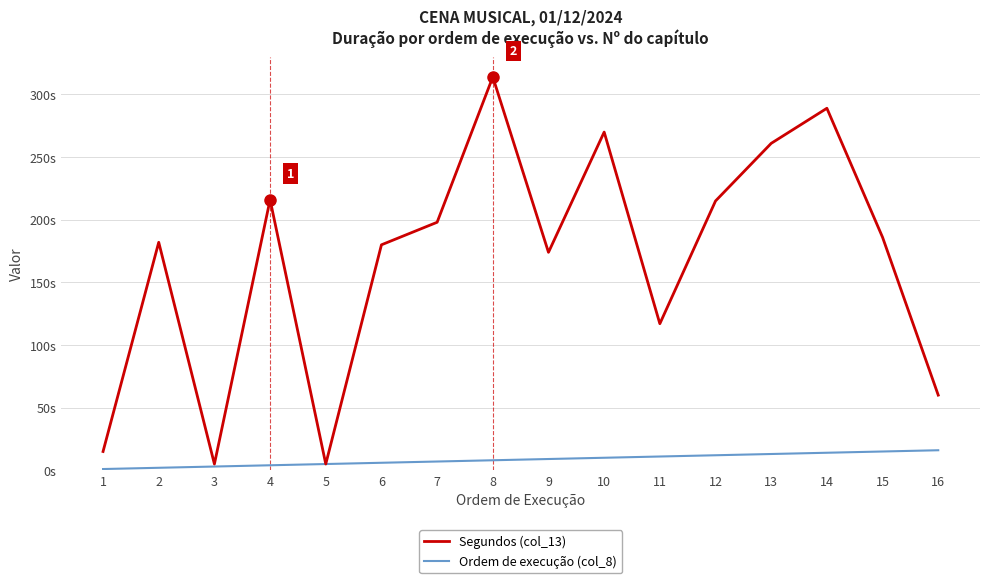

Is the value of Segundos (col_13) at 2 greater than the value of Ordem de execução (col_8) at 2?

Yes